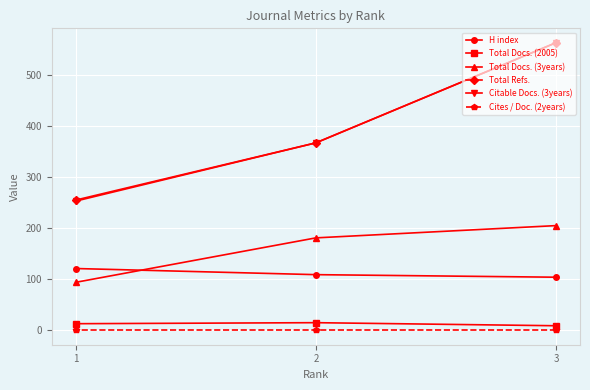

What is the value of the Total Docs. (2005) point at the 2nd from the left?

15